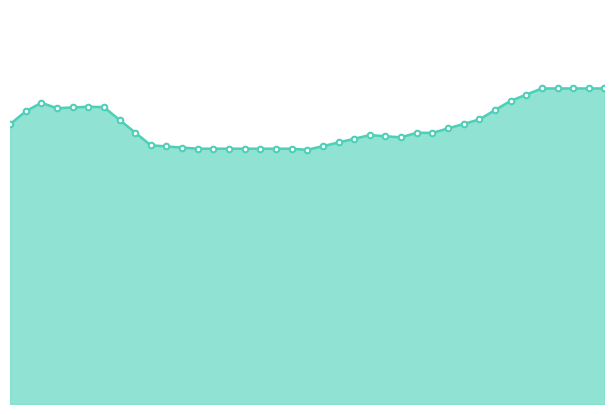

At which label is the value closest to 78145?

30